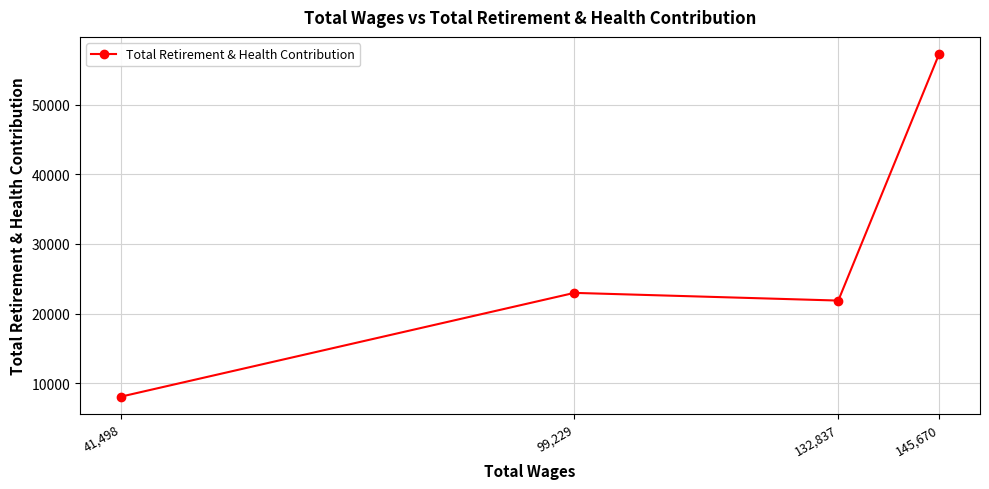

What is the greatest value displayed?

57285